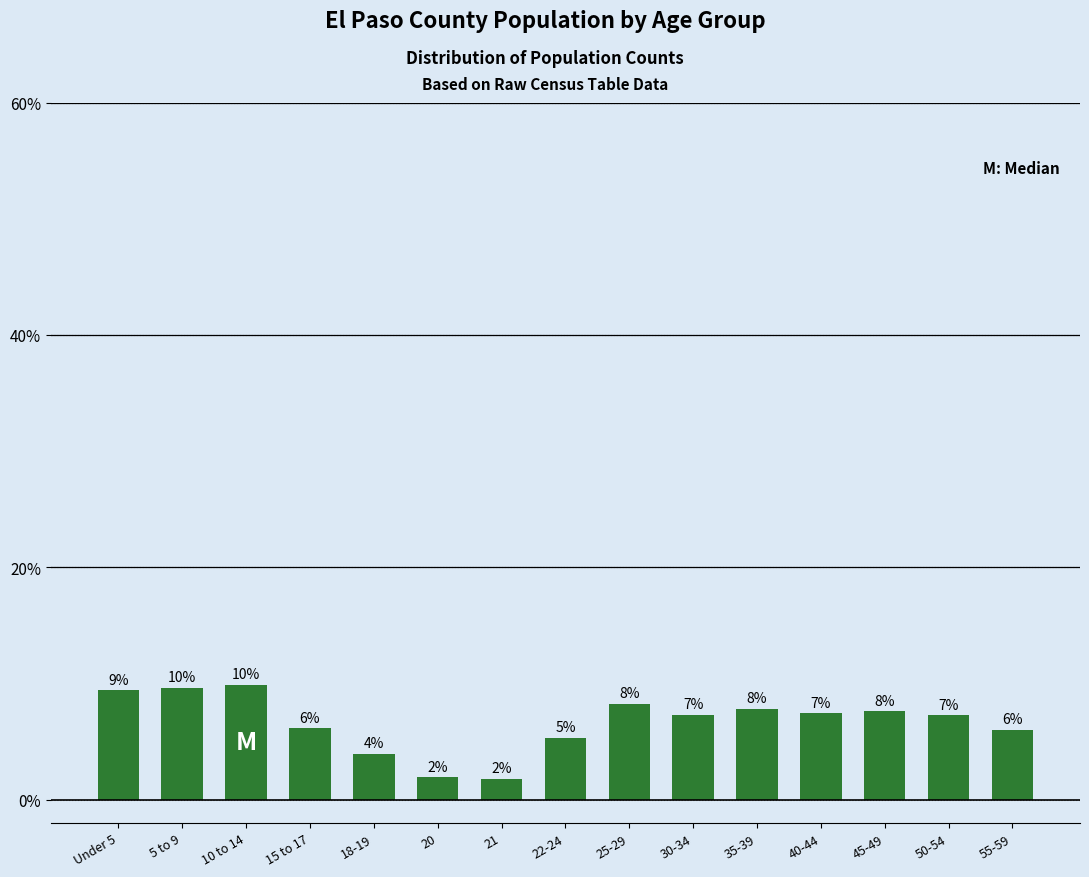

Are the bars horizontal?

No